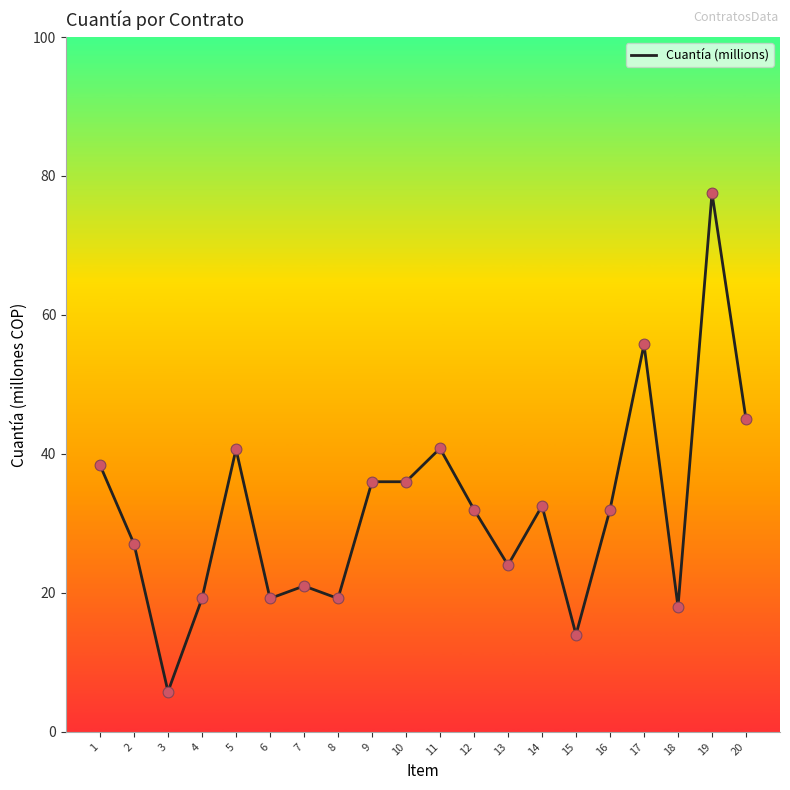

Between 5 and 20, which is larger?

20